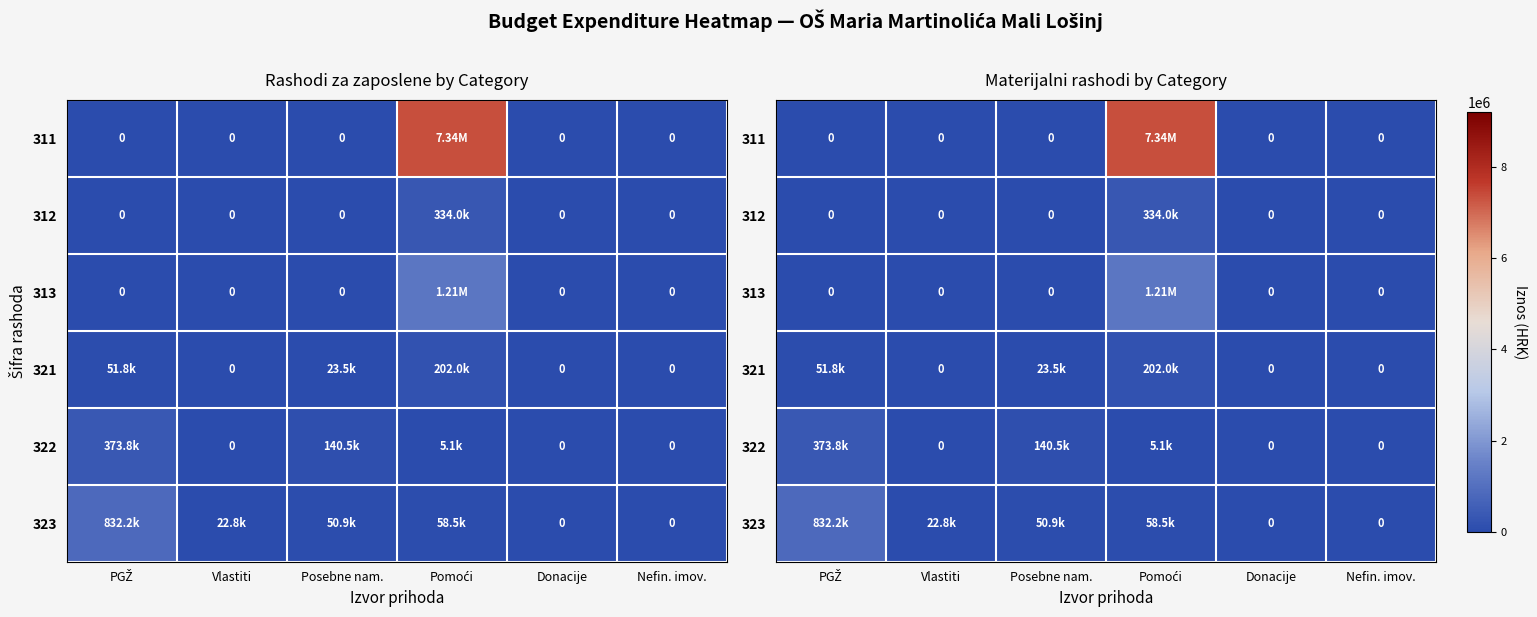

At PGŽ, list the series in order from smallest to largest.

311, 312, 313, 321, 322, 323